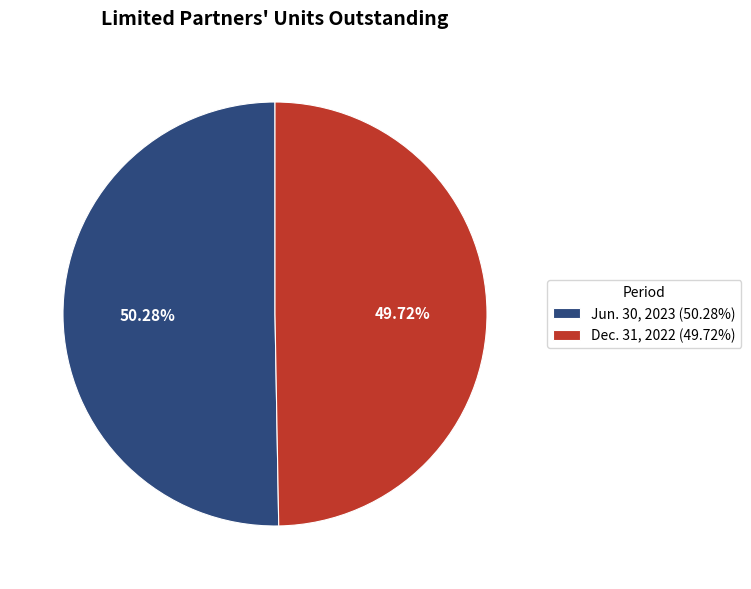

What is the total percentage of Dec. 31, 2022 and Jun. 30, 2023?

100.0%